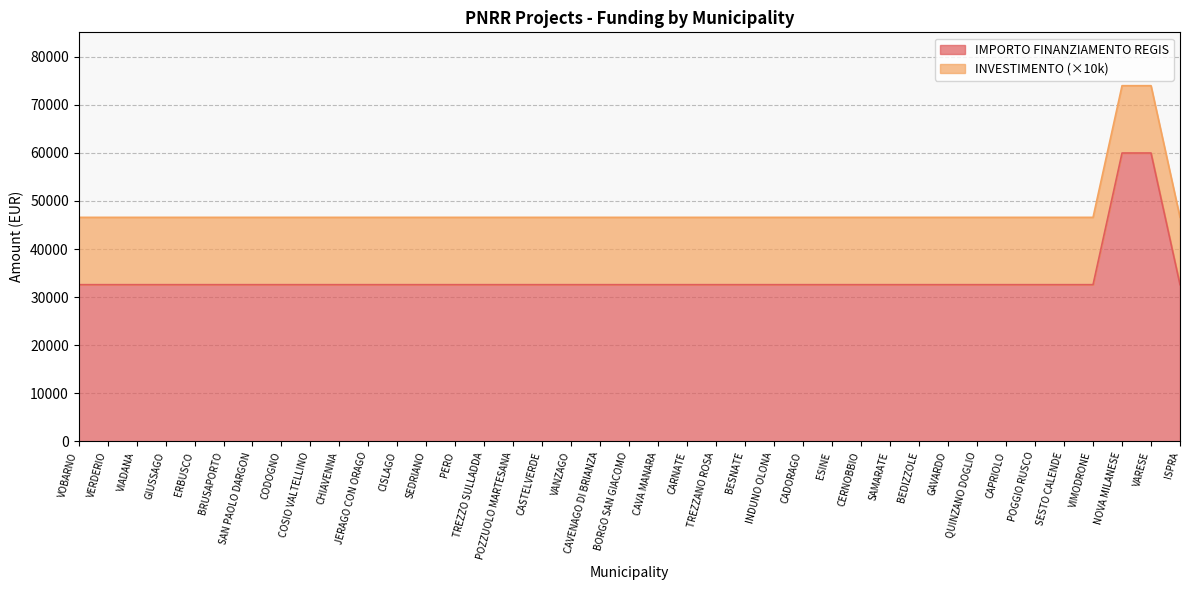

What is the smallest value displayed?

32589